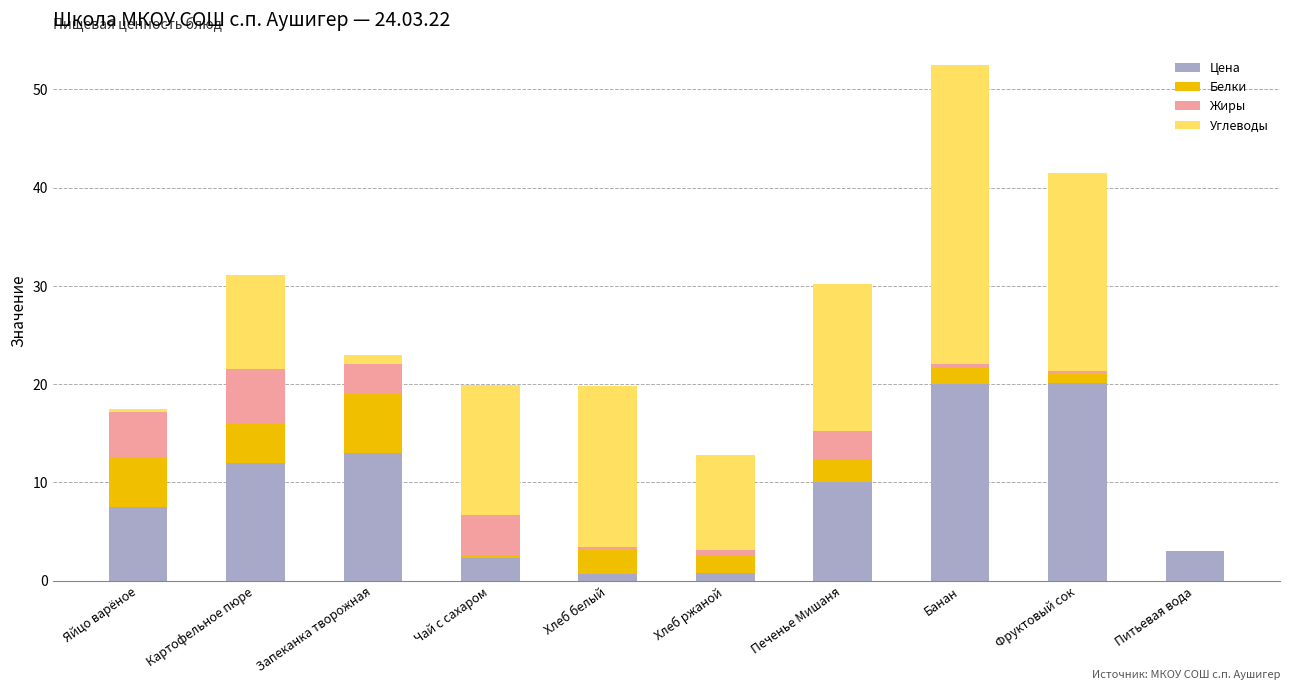

What is the highest value of the Цена series?

20.1